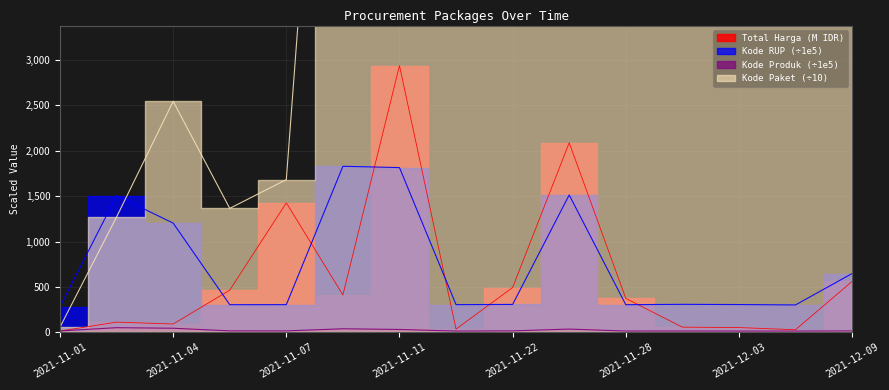

Reading left to right, what are all the values shown in this chart?

Total Harga: 12.8	111.7	90.7	464.0	1425.9	410.8	2939.0	34.3	493.0	2088.3	373.4	56.2	51.6	27.4	560.0
Kode Paket: 57.0	1270.6	2544.5	1365.2	1682.3	10006.0	8458.7	4011.2	5582.6	21162.6	9110.1	10354.1	11778.3	12851.6	27769.3
Kode Produk: 14.8	50.2	44.1	15.2	14.8	38.3	30.6	13.1	15.2	34.7	13.2	13.5	12.9	13.0	14.5
Kode RUP: 281.7	1505.3	1202.7	303.7	304.3	1828.9	1814.6	304.2	306.4	1512.9	303.6	307.5	305.3	300.9	646.7